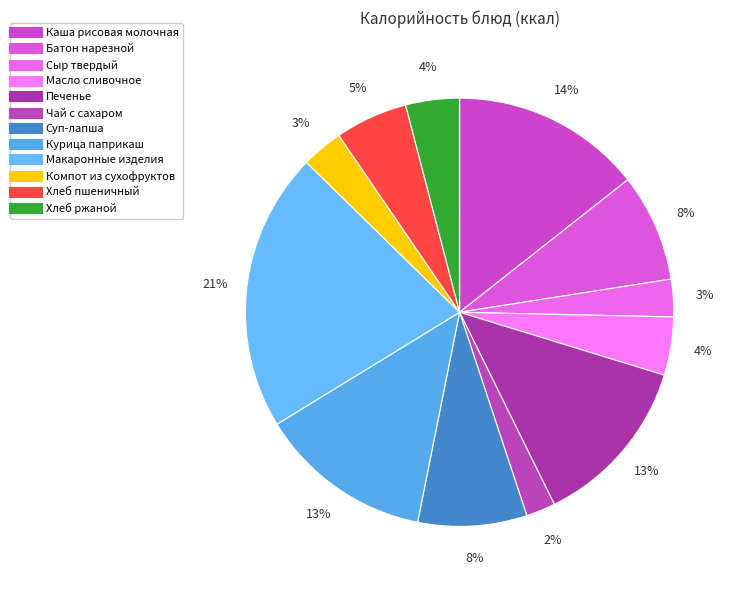

To the nearest percent, what is the combined percentage of Курица паприкаш and Печенье?

26%